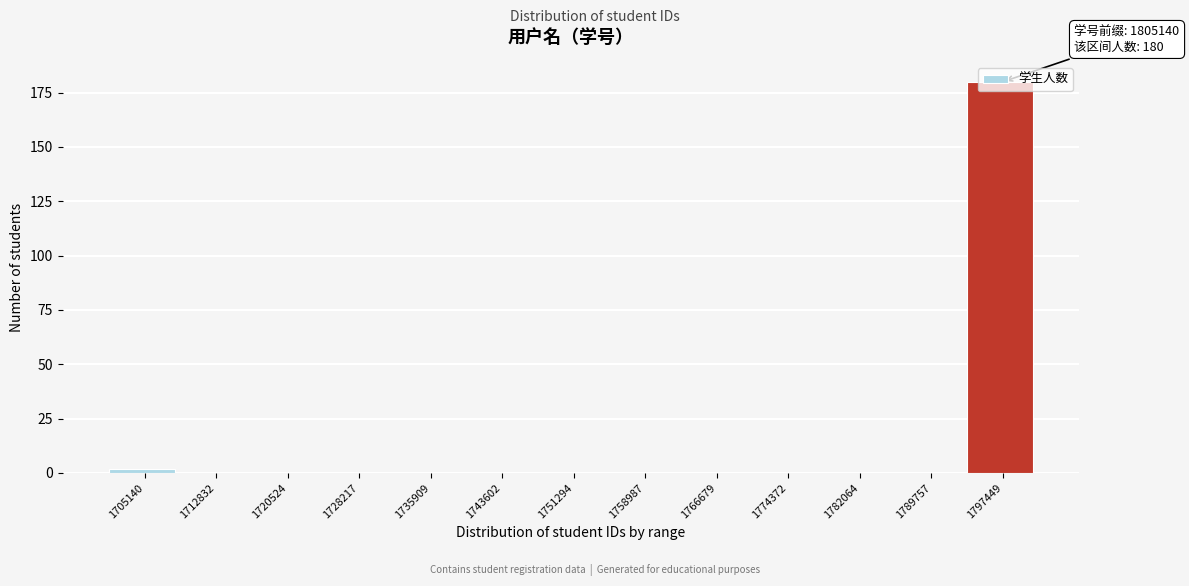

Which label corresponds to the largest value in the chart?

1797449